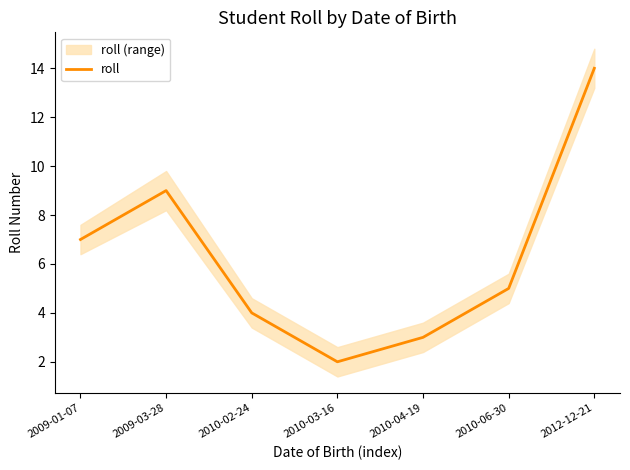

Rank the categories by value from highest to lowest.

2012-12-21, 2009-03-28, 2009-01-07, 2010-06-30, 2010-02-24, 2010-04-19, 2010-03-16